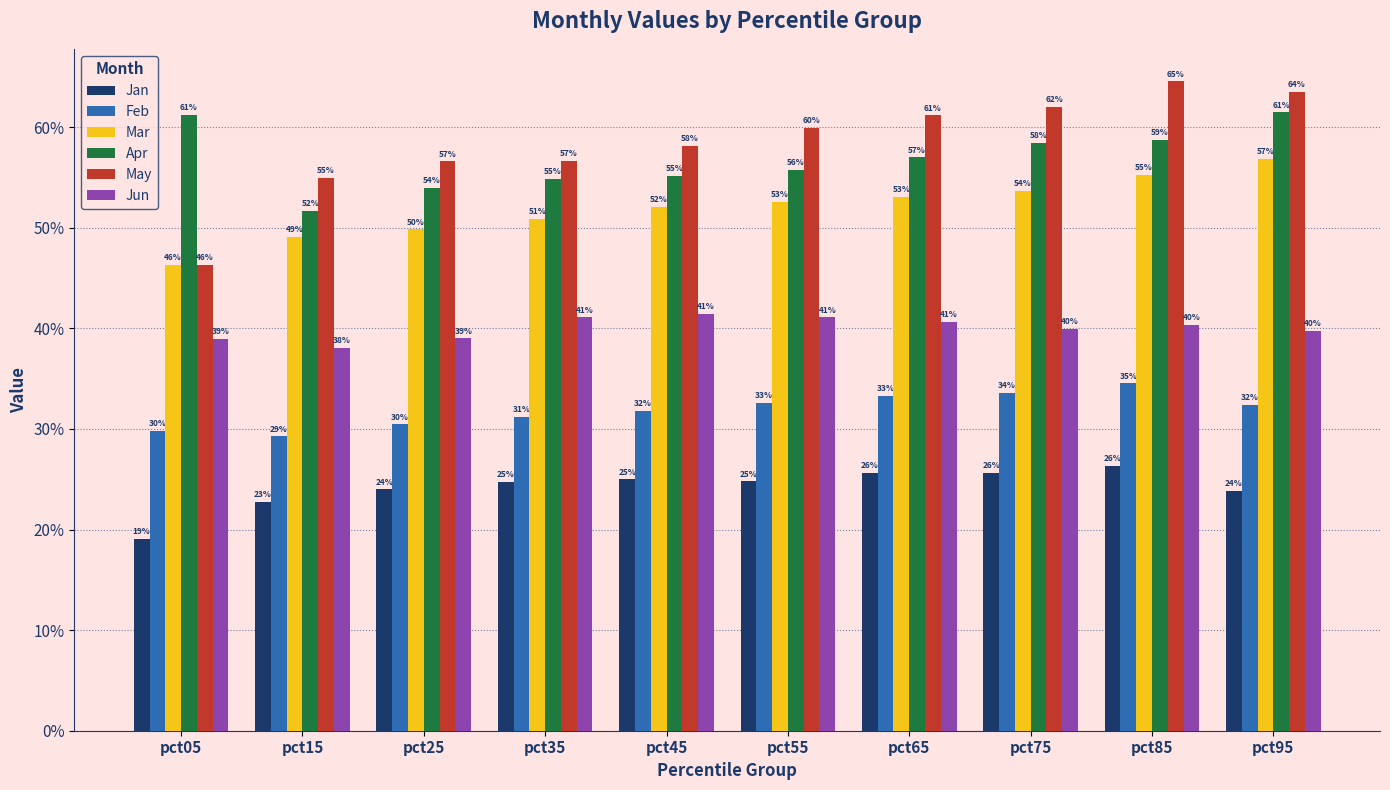

What is the sum of the Apr values at pct25 and pct05?

1.2